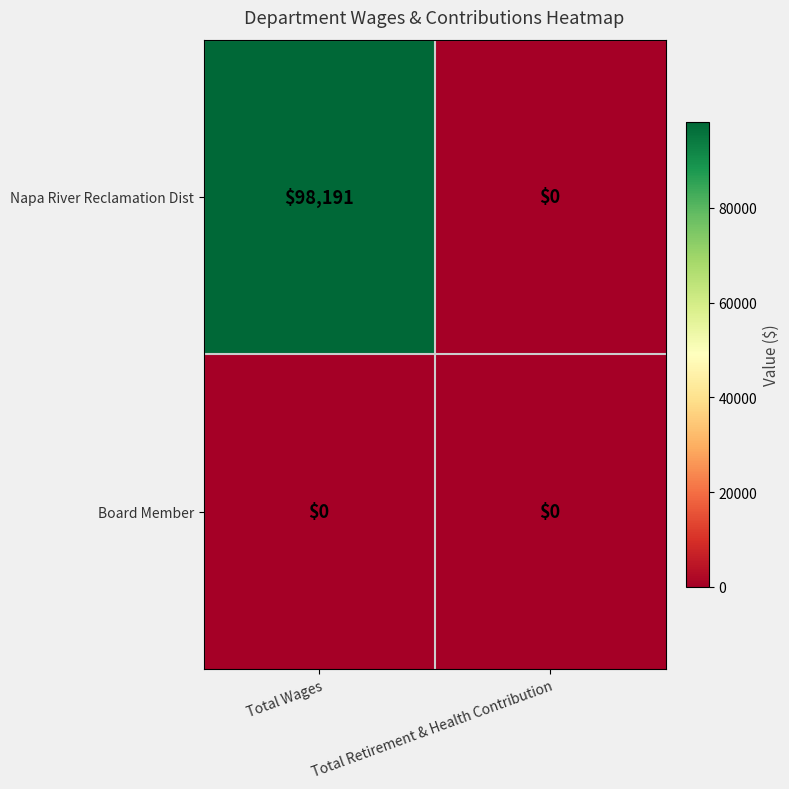

What is the sum of the Napa River Reclamation Dist values at Total Retirement & Health Contribution and Total Wages?

98191